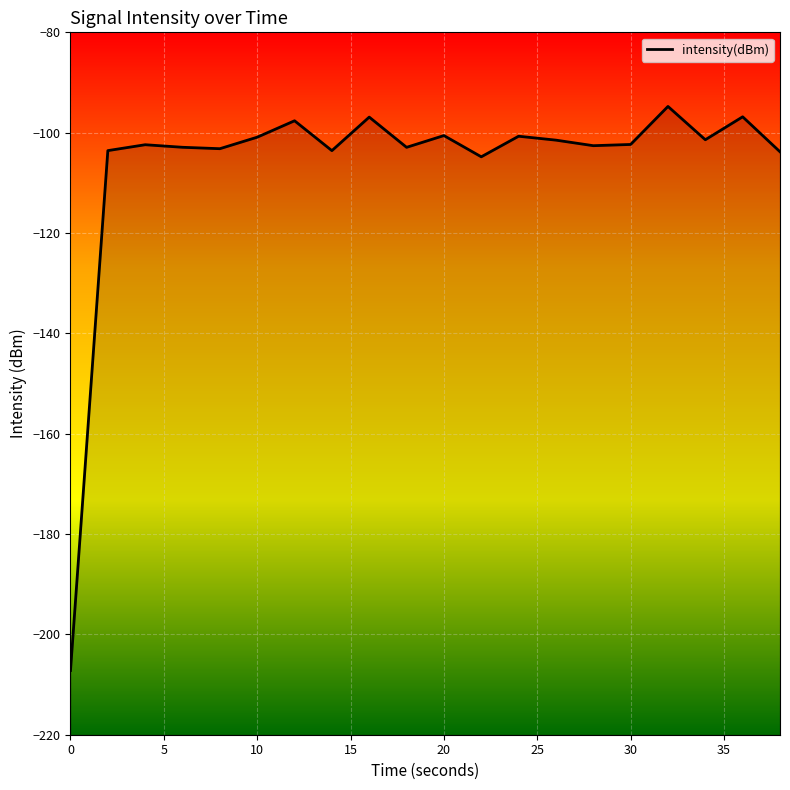

The chart shows a value of -158.2 at 2. True or false?

False